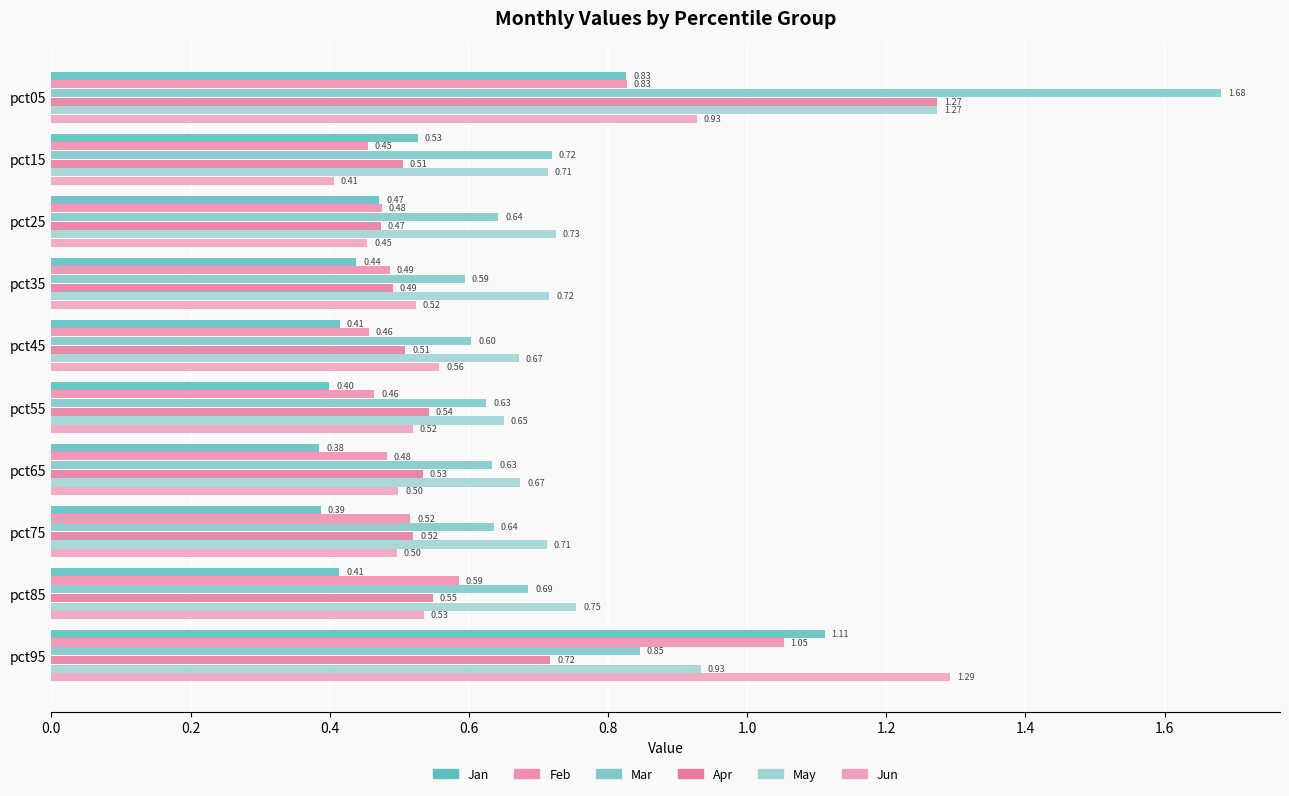

How many data points does each series have?

10